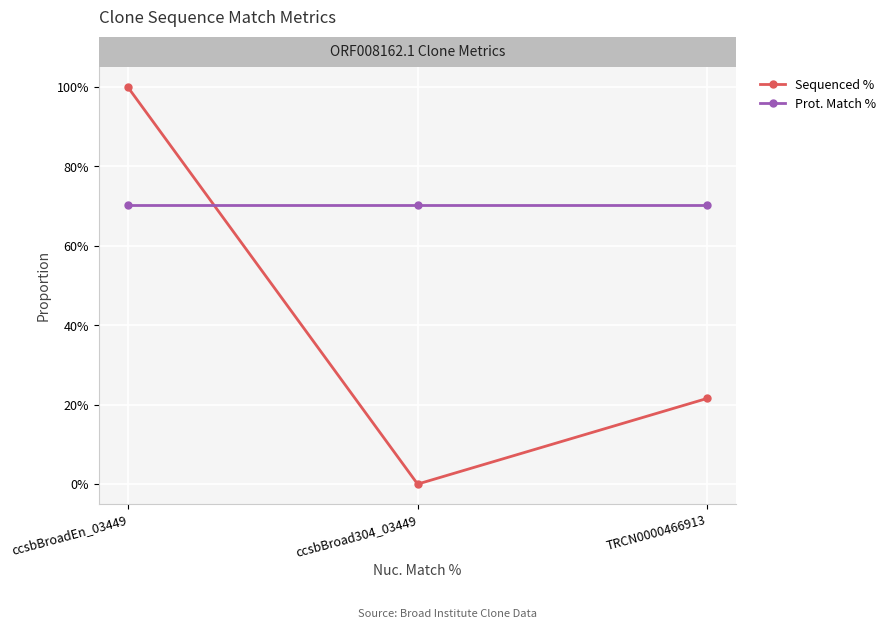

What is the label of the 3rd point from the right?

ccsbBroadEn_03449